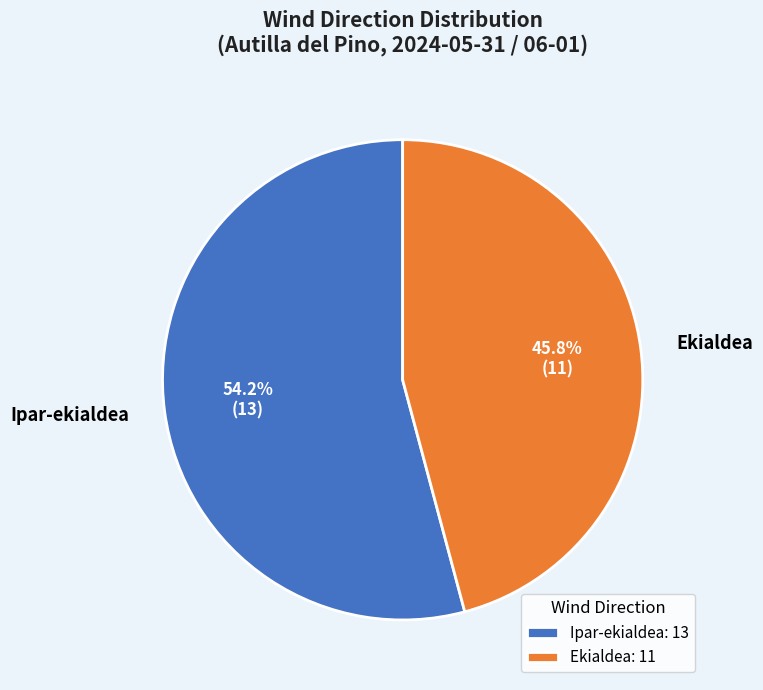

Is Ekialdea the majority of the pie?

No